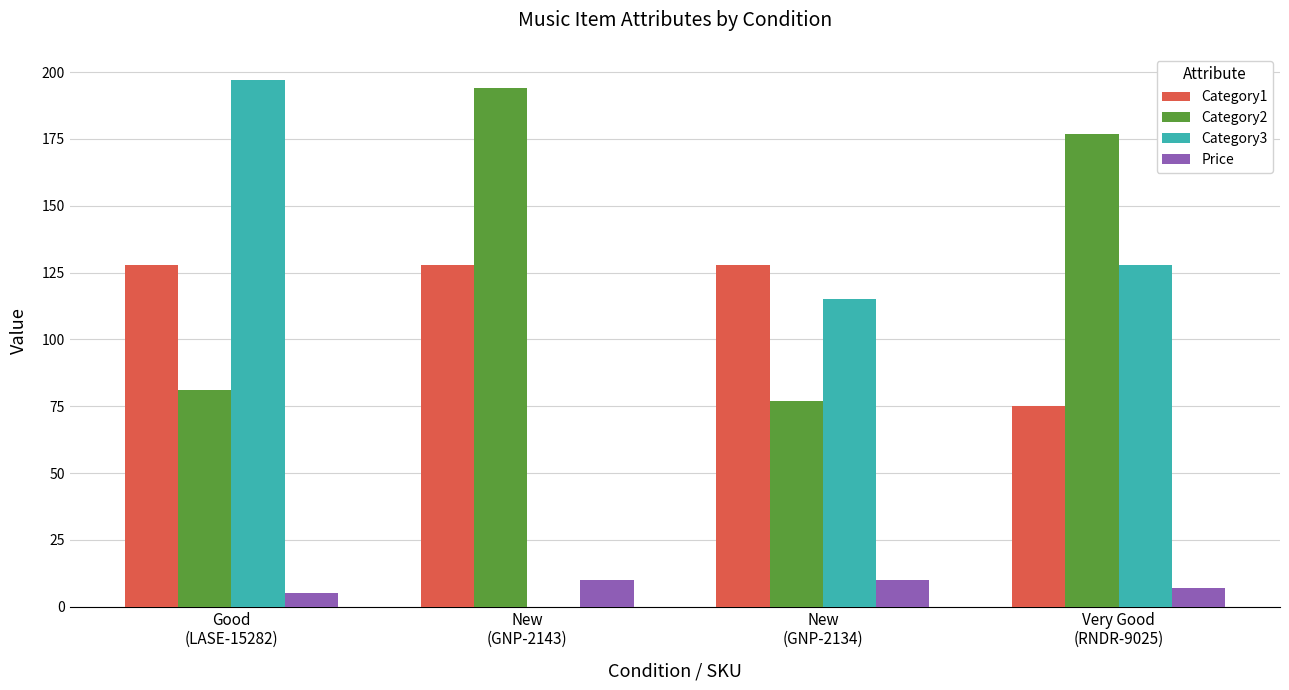

What is the sum of all Category3 values?

440.0